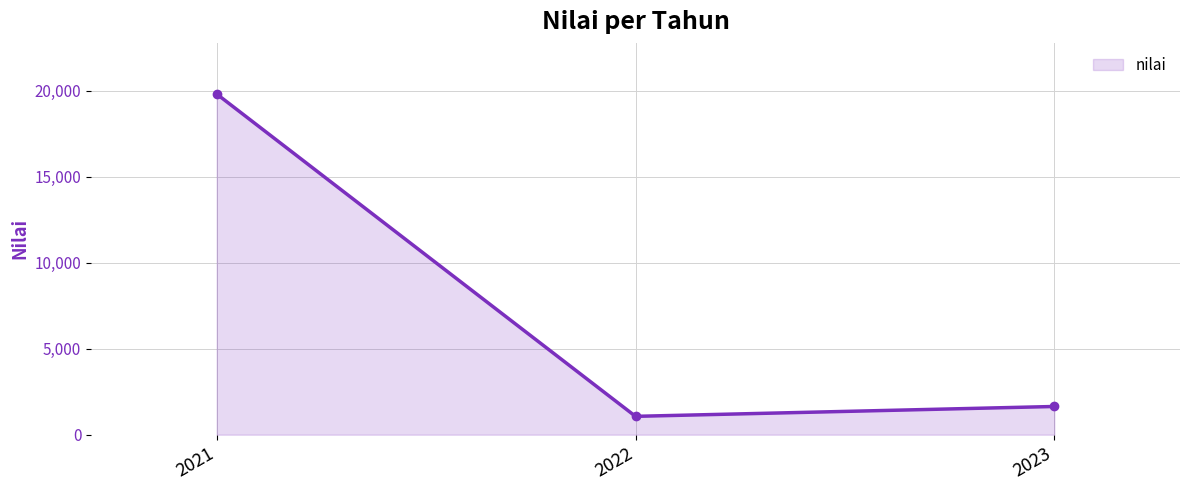

True or false: the data shows 19800.0 at 2021.

True